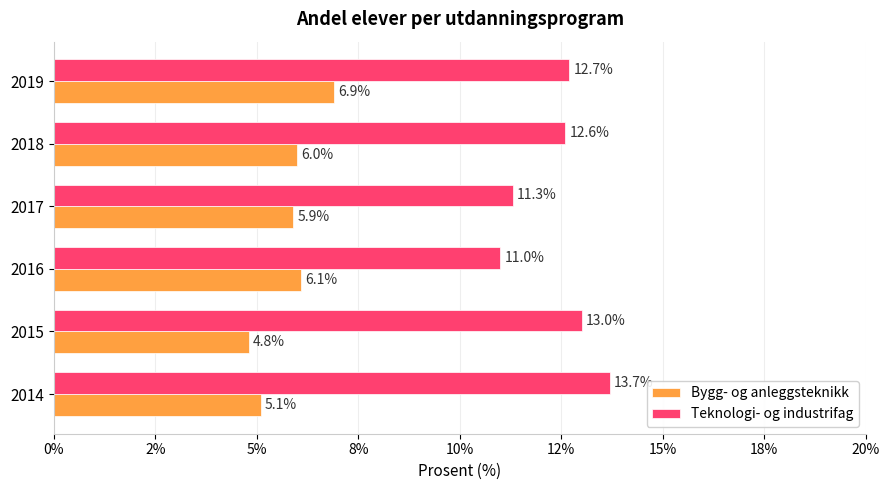

What are all the series names shown in the legend?

Bygg- og anleggsteknikk, Teknologi- og industrifag